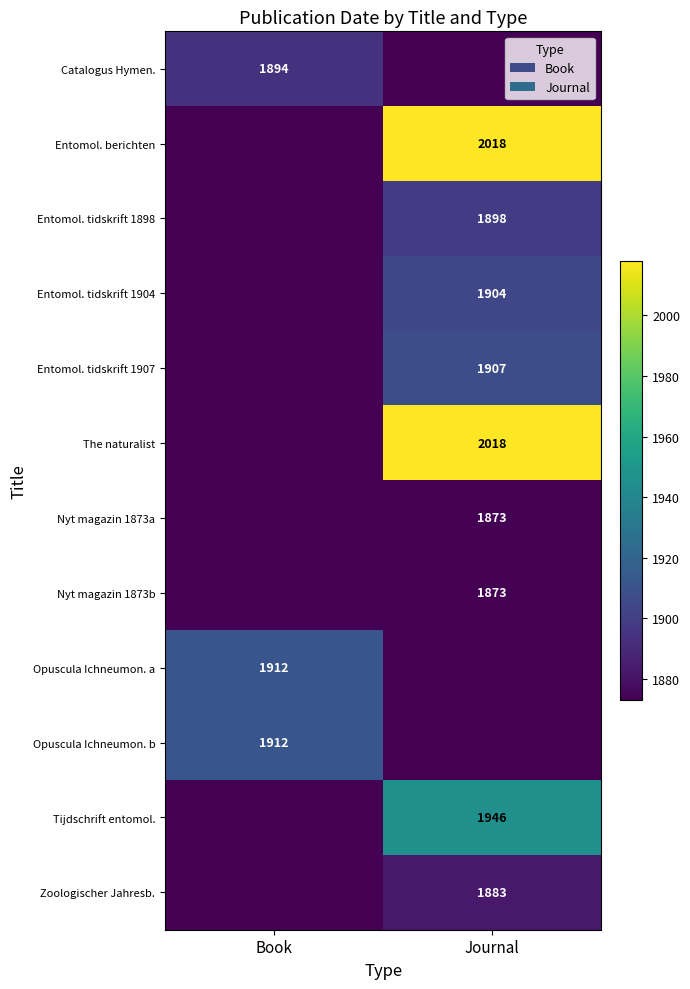

Is it true that Entomol. tidskrift 1904 equals 1904 at Journal?

True